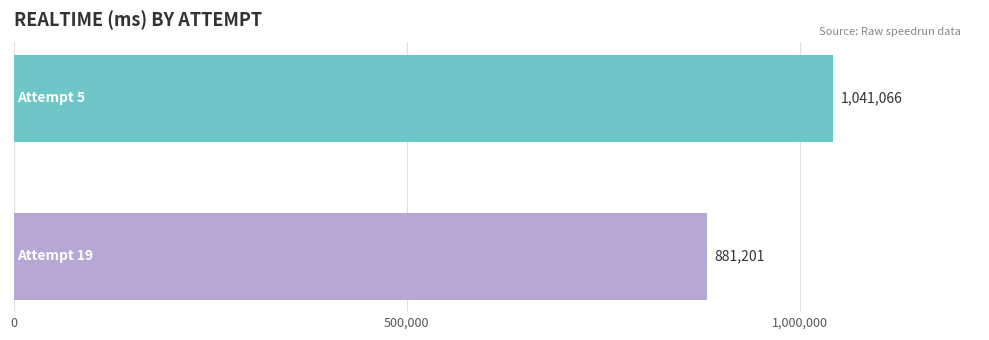

What is the average value?

961134